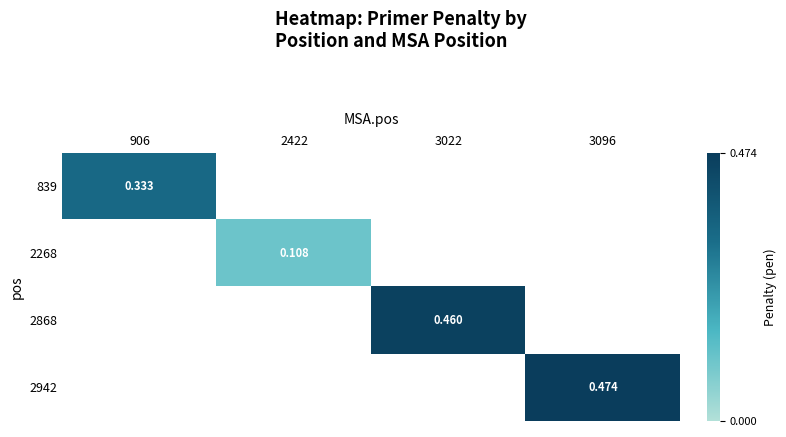

Is the value of 2868 at 3022 greater than the value of 2268 at 2422?

Yes